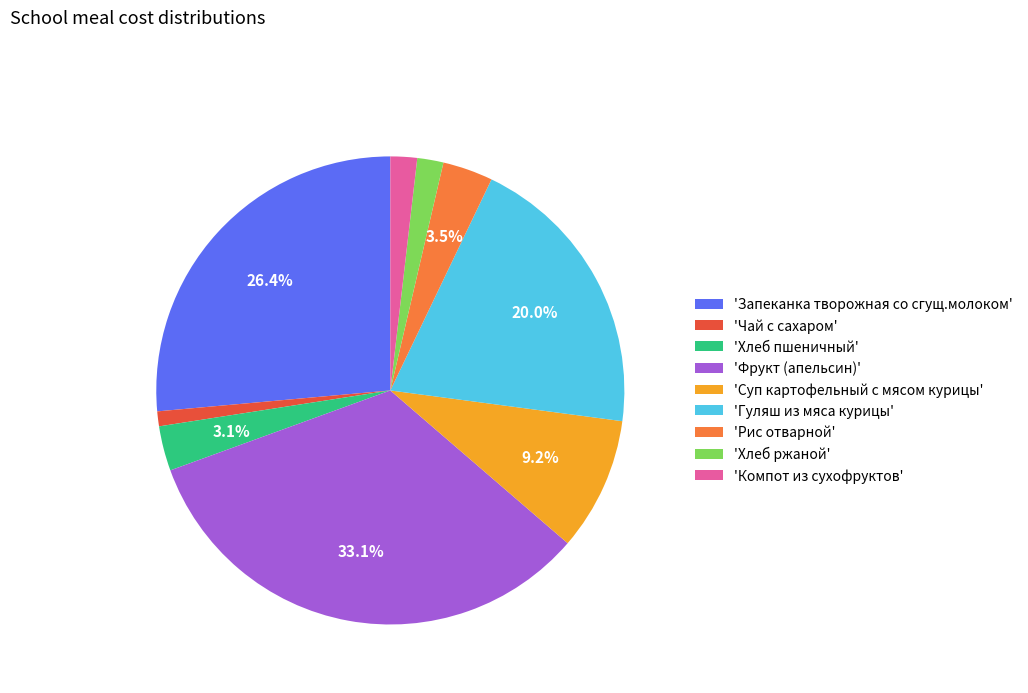

How many slices are in this pie chart?

9